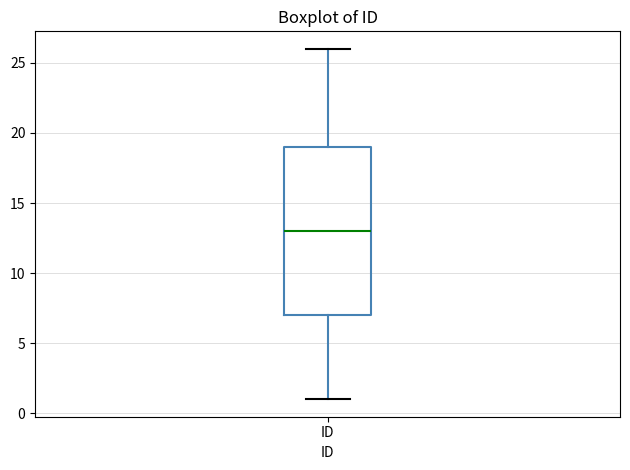

Transcribe this box plot: give where the median line is, the range the box spans, and where the two whiskers end, as read against the y-axis. The values are not printed on the chart, so give them approximately, as read against the axis.

median 13, box 7 to 19, whiskers 1 to 26